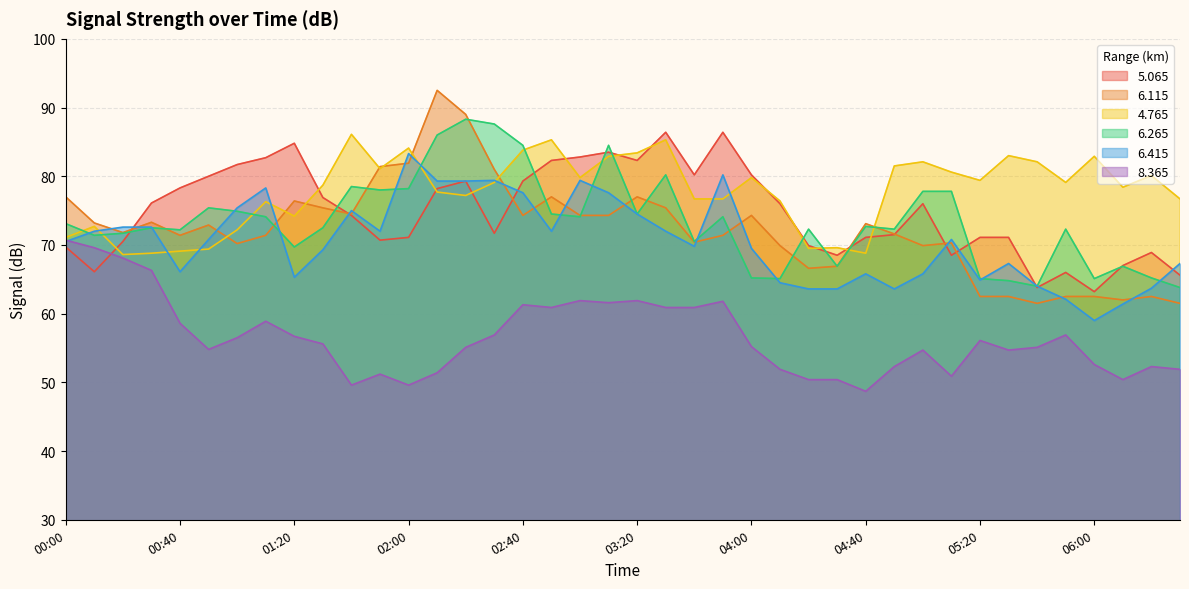

What is the label of the 16th point from the right?

04:00